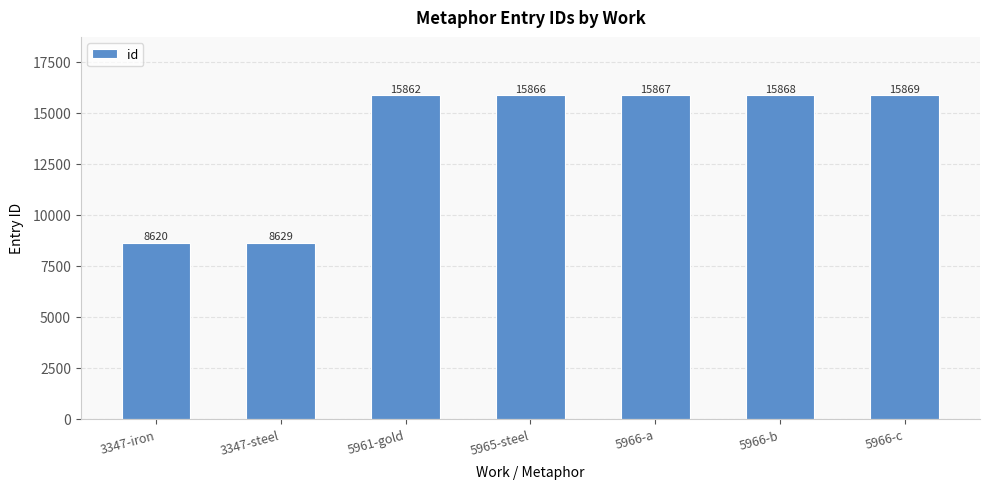

What is the approximate value at 5966-c?

15869